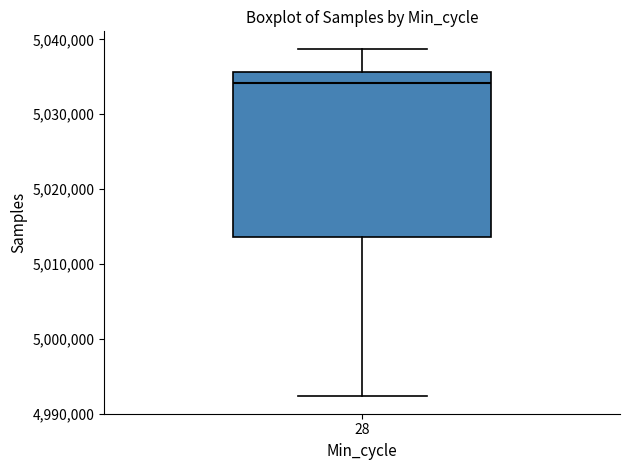

Read this box plot against the y-axis: the position of the median line, the range covered by the box, and the ends of both whiskers. The values are not printed on the chart, so give them approximately, as read against the axis.

median 5034000, box 5014000 to 5036000, whiskers 4992000 to 5039000